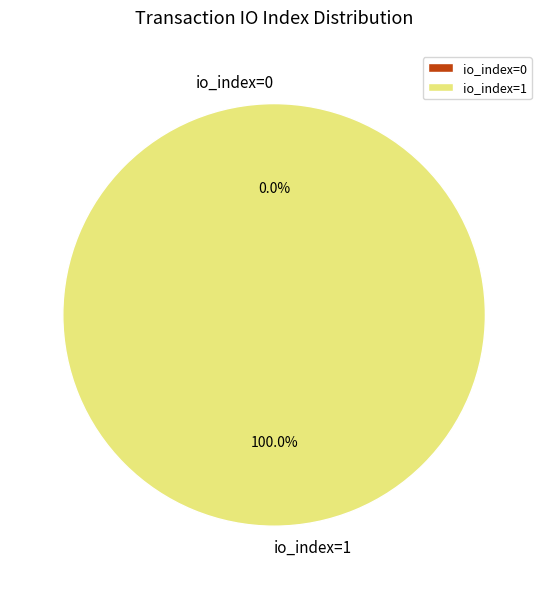

True or false: io_index=0 accounts for 0% of the total.

True